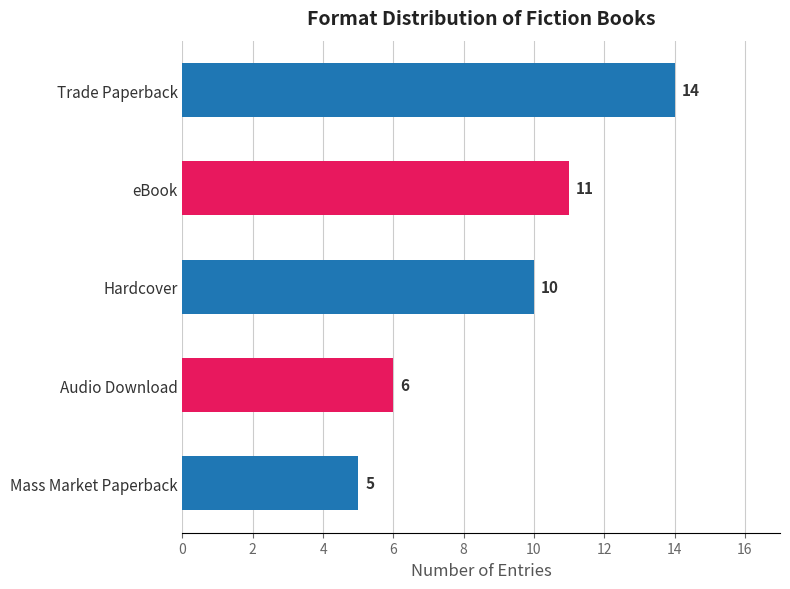

The value at Hardcover is 15. True or false?

False